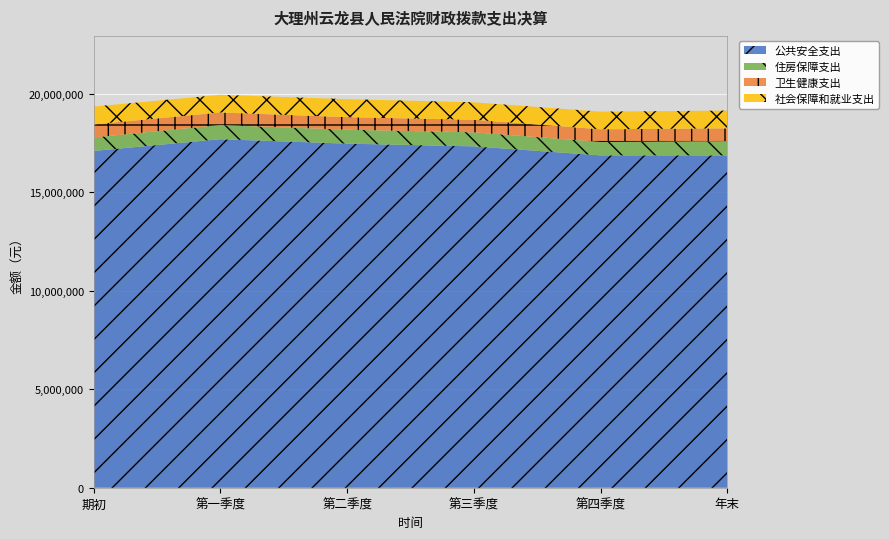

What is the total value across all series at 年末?

19154551.0